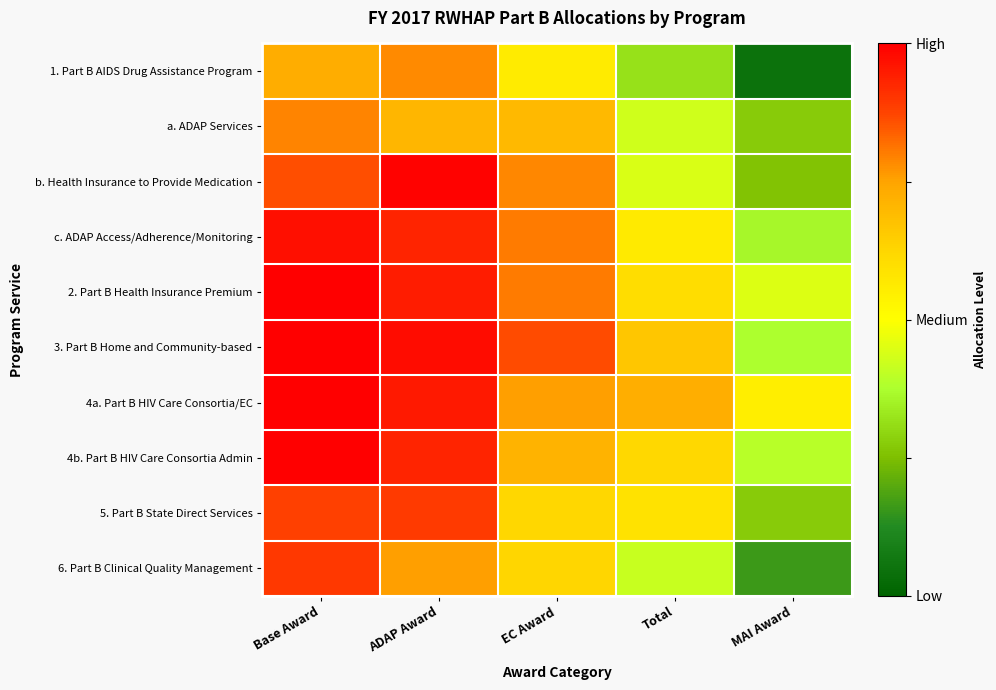

Reading left to right, transcribe all the data shown in this chart.

1. Part B AIDS Drug Assistance Program: Base Award=0.7	ADAP Award=0.8	EC Award=0.6	Total=0.3	MAI Award=0.0
a. ADAP Services: Base Award=0.8	ADAP Award=0.7	EC Award=0.7	Total=0.4	MAI Award=0.3
b. Health Insurance to Provide Medication: Base Award=0.9	ADAP Award=1.0	EC Award=0.8	Total=0.4	MAI Award=0.3
c. ADAP Access/Adherence/Monitoring: Base Award=1.0	ADAP Award=0.9	EC Award=0.8	Total=0.6	MAI Award=0.4
2. Part B Health Insurance Premium: Base Award=1.0	ADAP Award=0.9	EC Award=0.8	Total=0.6	MAI Award=0.4
3. Part B Home and Community-based: Base Award=1.0	ADAP Award=1.0	EC Award=0.9	Total=0.7	MAI Award=0.4
4a. Part B HIV Care Consortia/EC: Base Award=1.0	ADAP Award=1.0	EC Award=0.8	Total=0.7	MAI Award=0.6
4b. Part B HIV Care Consortia Admin: Base Award=1.0	ADAP Award=0.9	EC Award=0.7	Total=0.6	MAI Award=0.4
5. Part B State Direct Services: Base Award=0.9	ADAP Award=0.9	EC Award=0.6	Total=0.6	MAI Award=0.3
6. Part B Clinical Quality Management: Base Award=0.9	ADAP Award=0.8	EC Award=0.6	Total=0.4	MAI Award=0.2